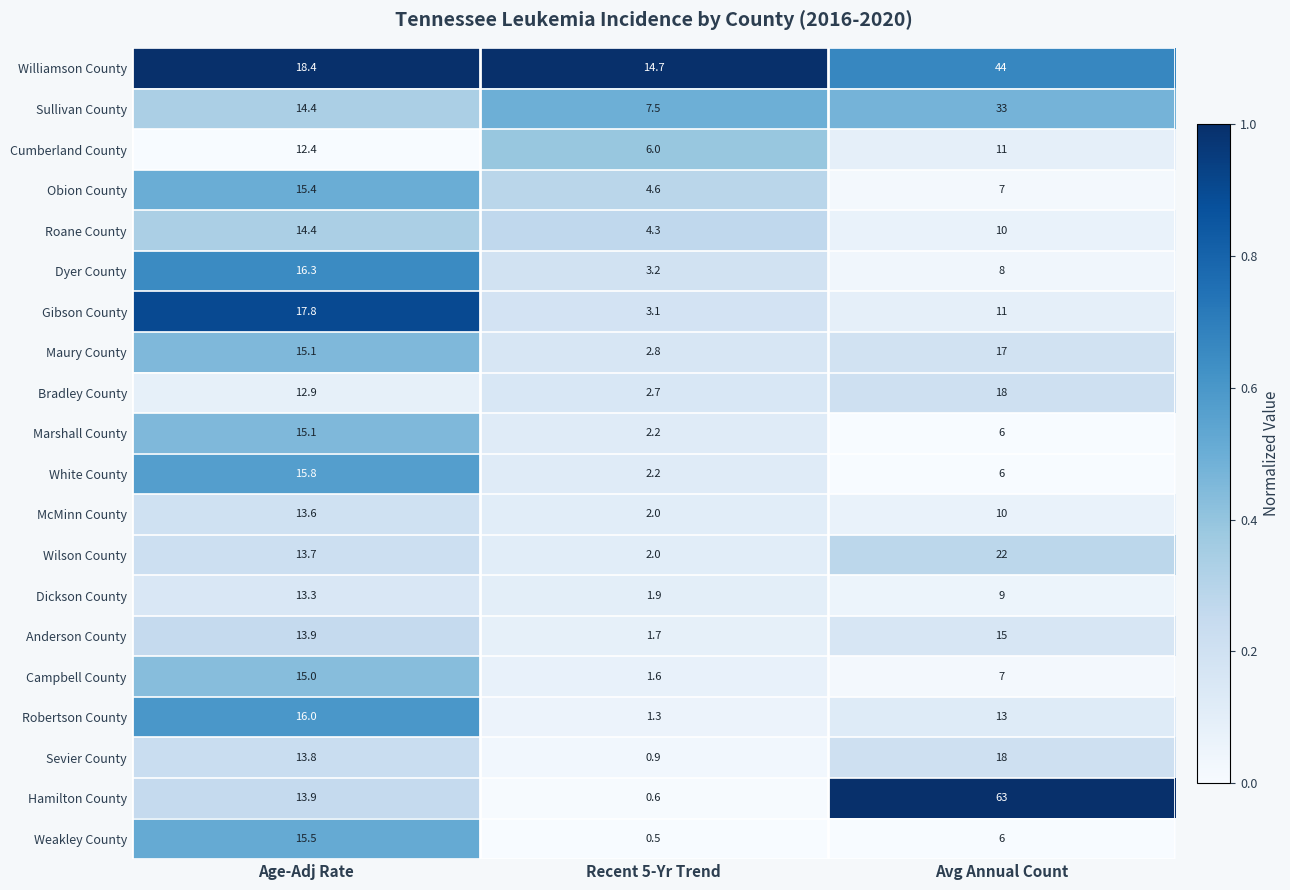

At which label does Dickson County reach its peak?

Age-Adj Rate